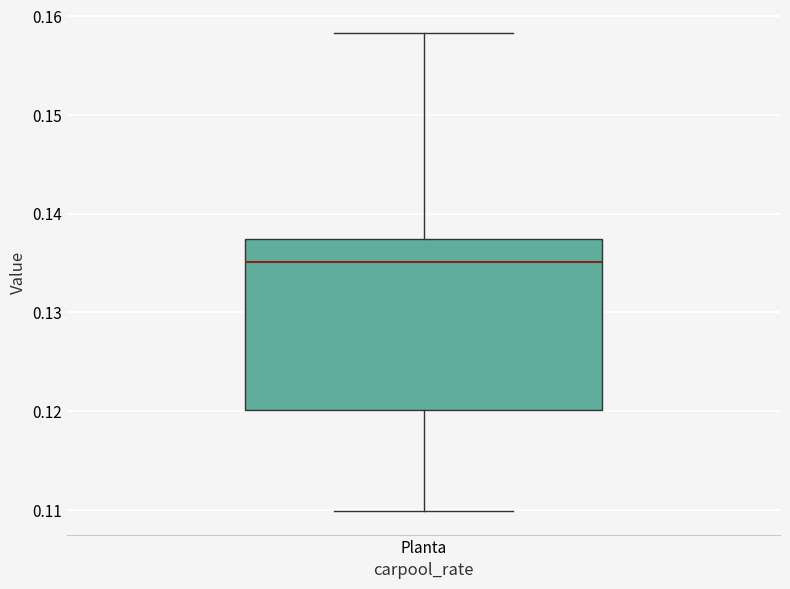

Where does the lower whisker of the box for Planta end on the y-axis? The values are not printed on the chart, so give them approximately, as read against the axis.

0.110